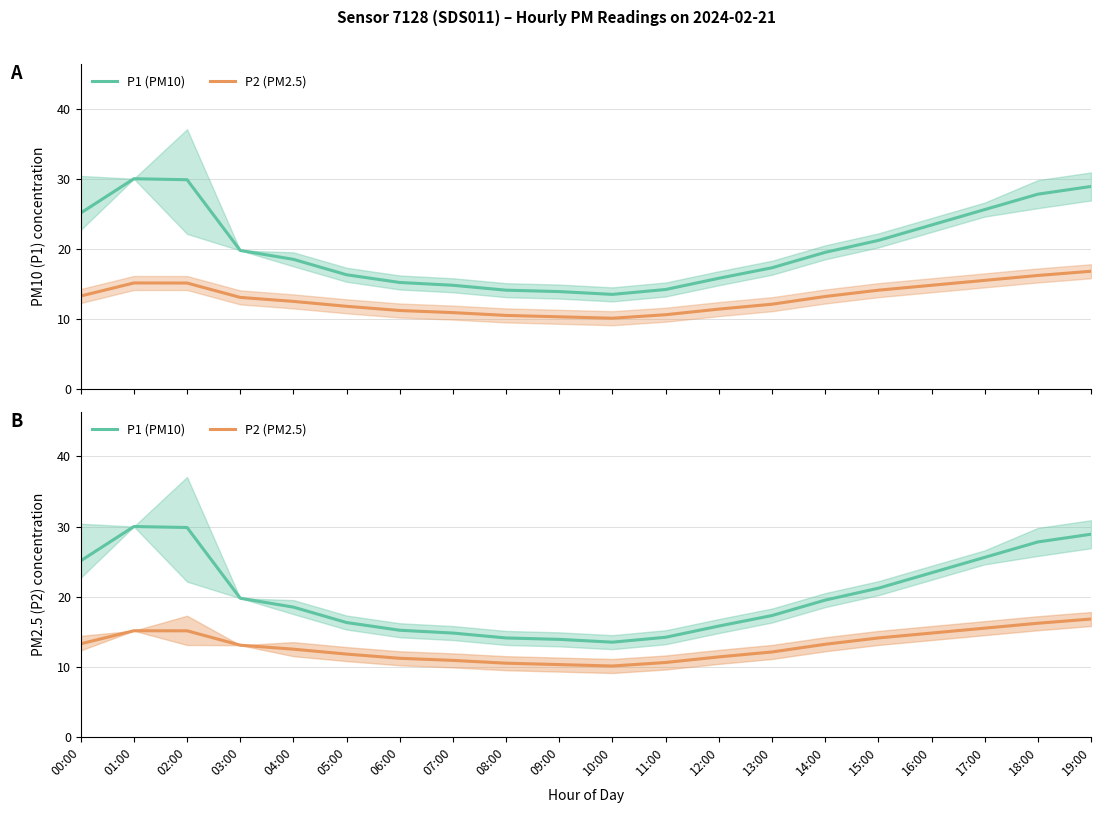

What is the difference between the second highest and second lowest values in the P2 (PM2.5) series?

5.9